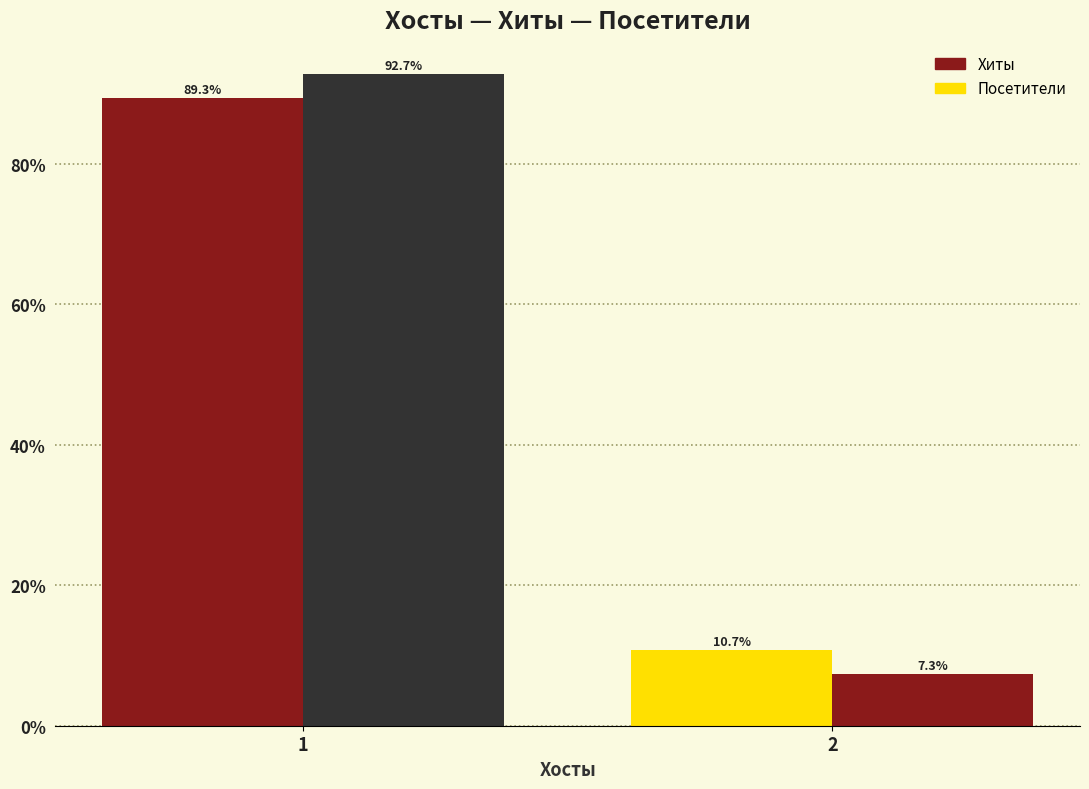

Where does the Хиты series first go above 89?

1